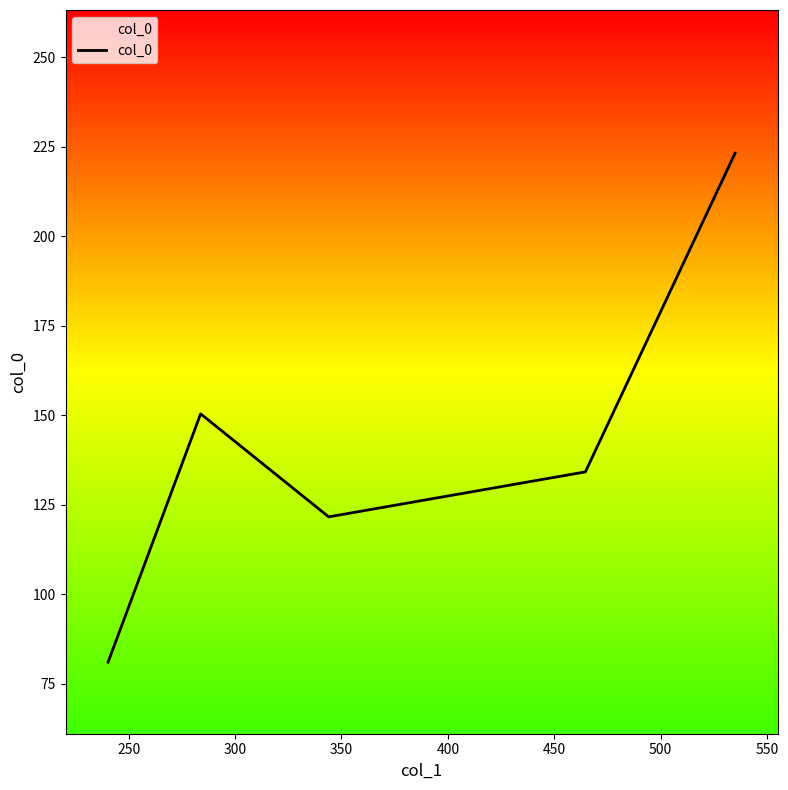

What is the difference between the second highest and minimum values?

69.4